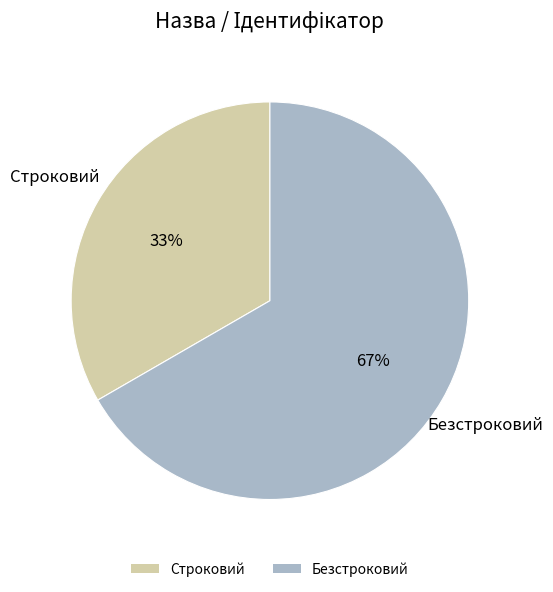

Is Строковий the majority of the pie?

No